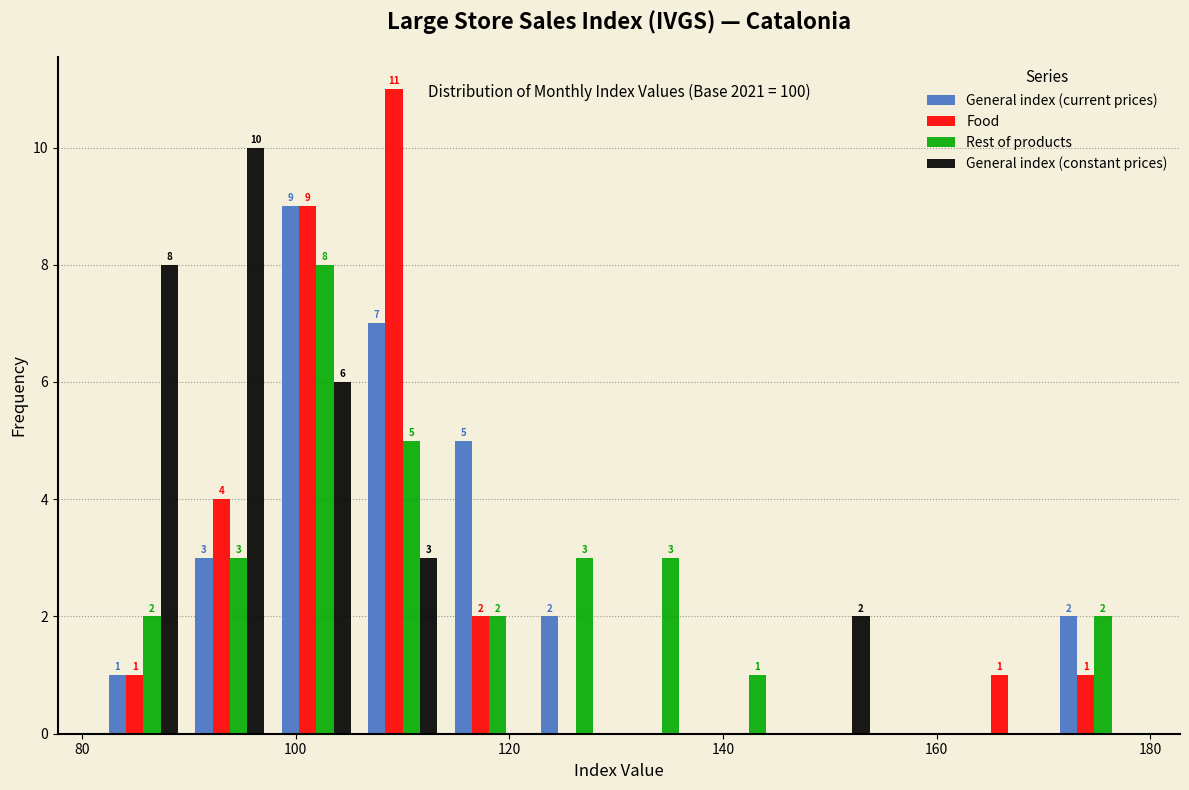

In the General index (current prices) series, which range on the x-axis has the tallest bar?

98 to 106